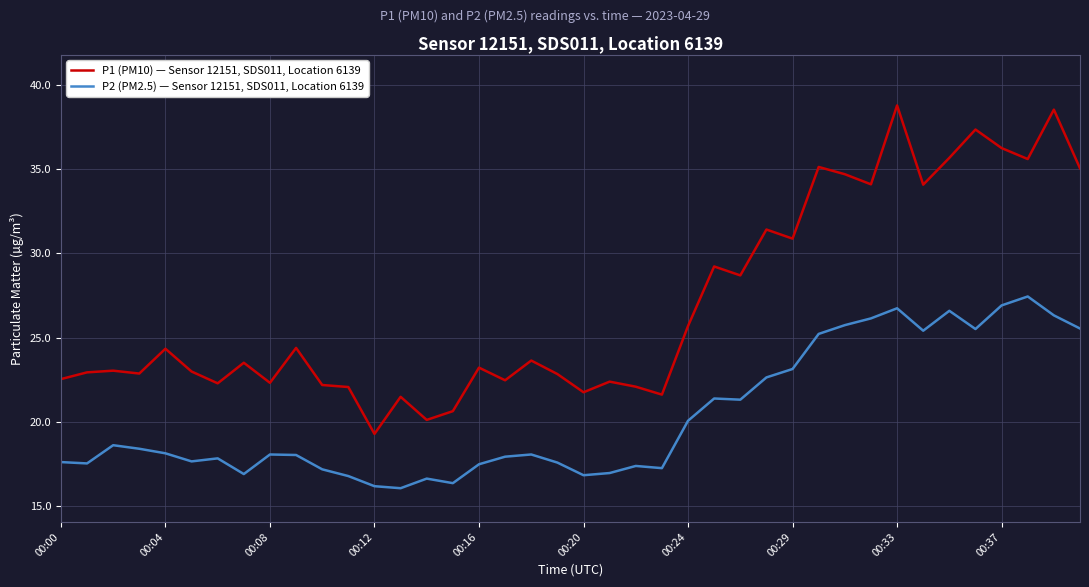

Which series has the widest spread of values?

P1 (PM10) — Sensor 12151, SDS011, Location 6139